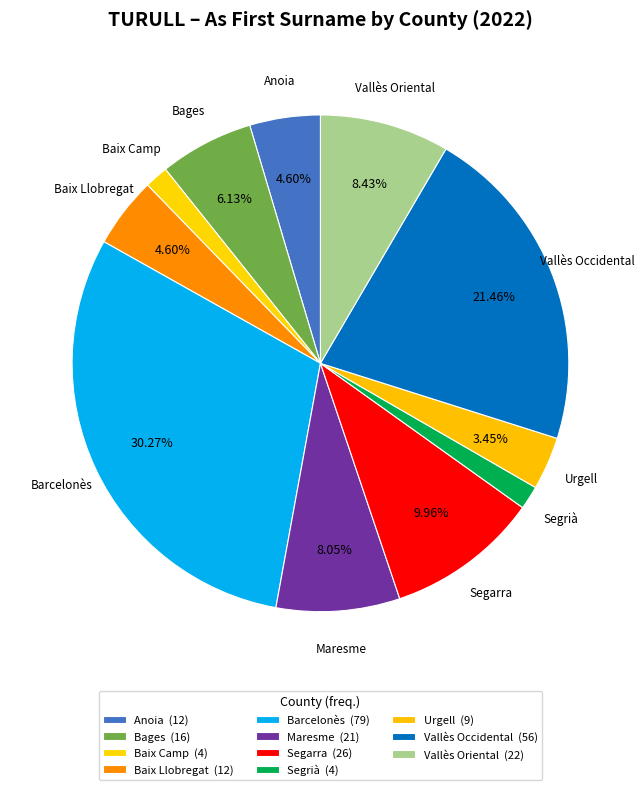

How much of the chart is everything except Baix Llobregat?

95.4%